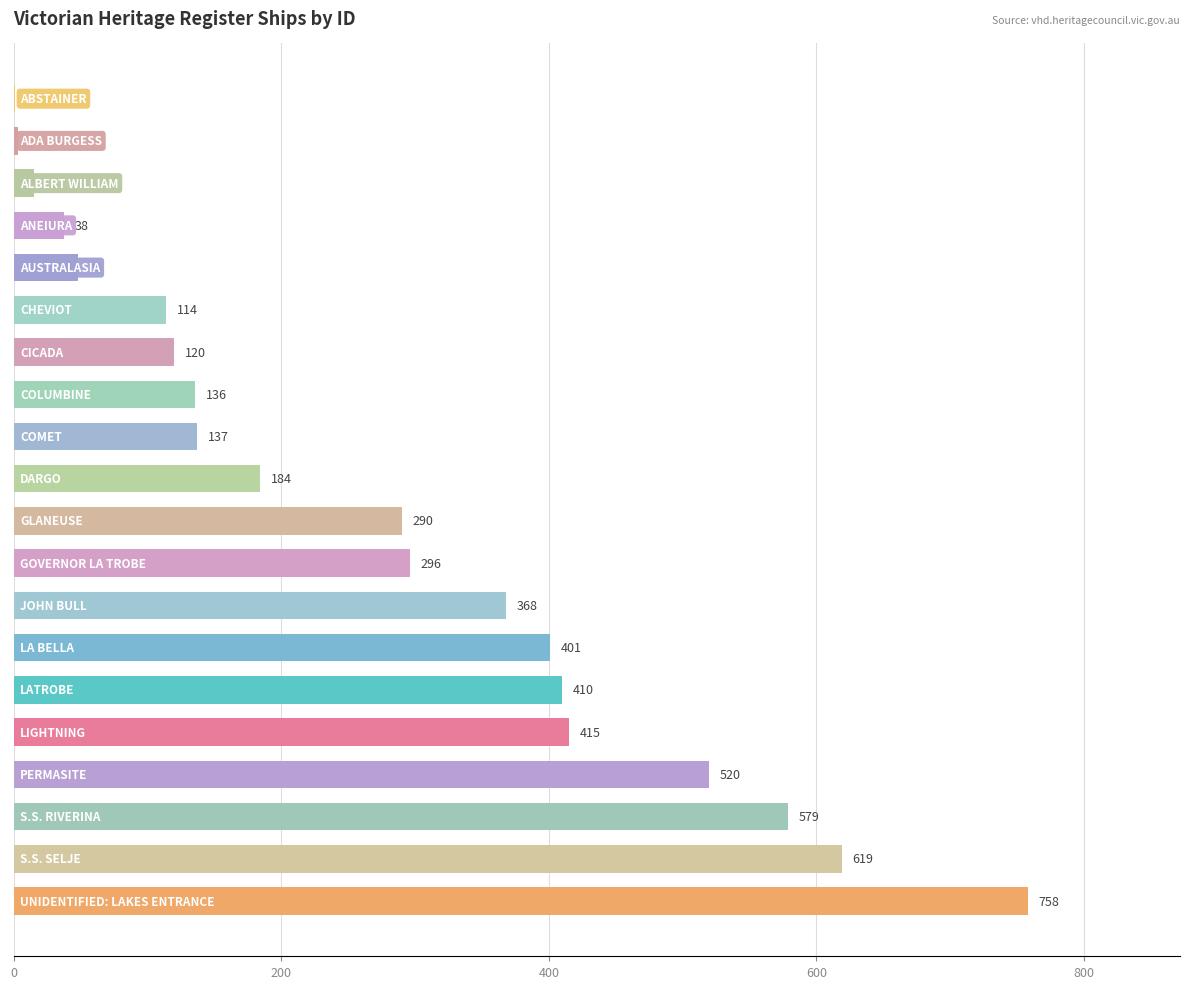

What is the maximum value shown in the chart?

758